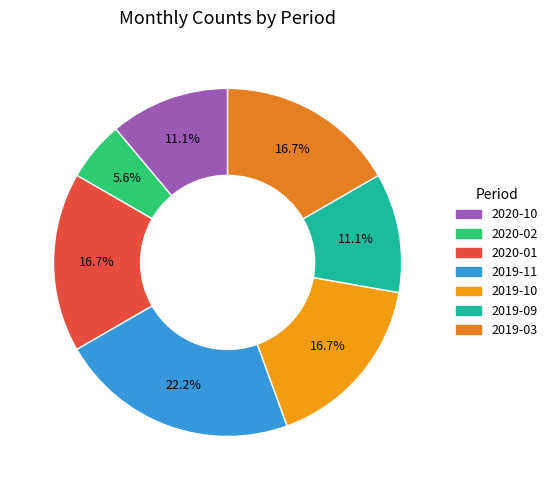

How many slices are in this pie chart?

7